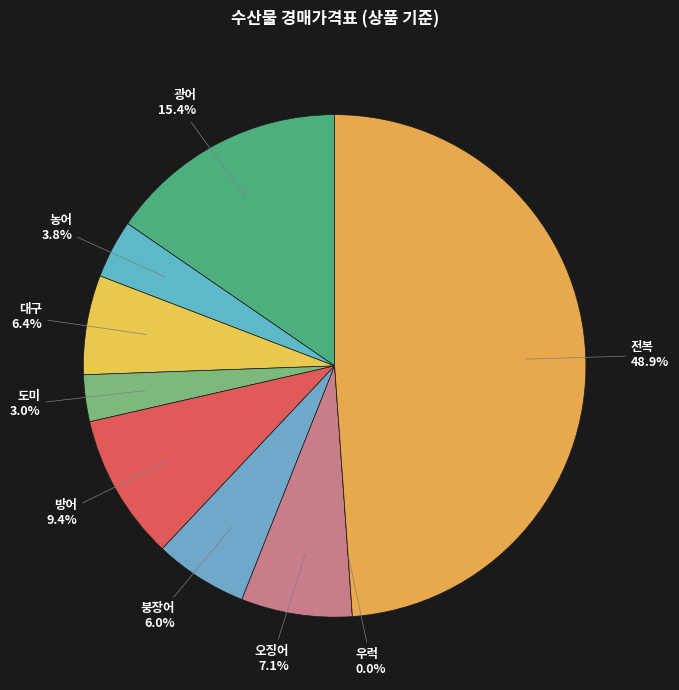

Rank the categories by value from highest to lowest.

전복, 광어, 방어, 오징어, 대구, 붕장어, 농어, 도미, 우럭